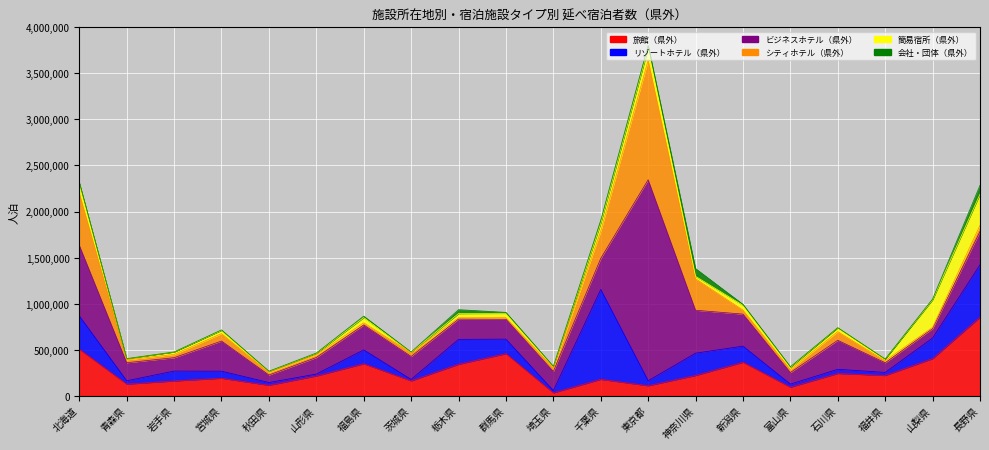

How many data points in 会社・団体（県外） are above 8500?

9